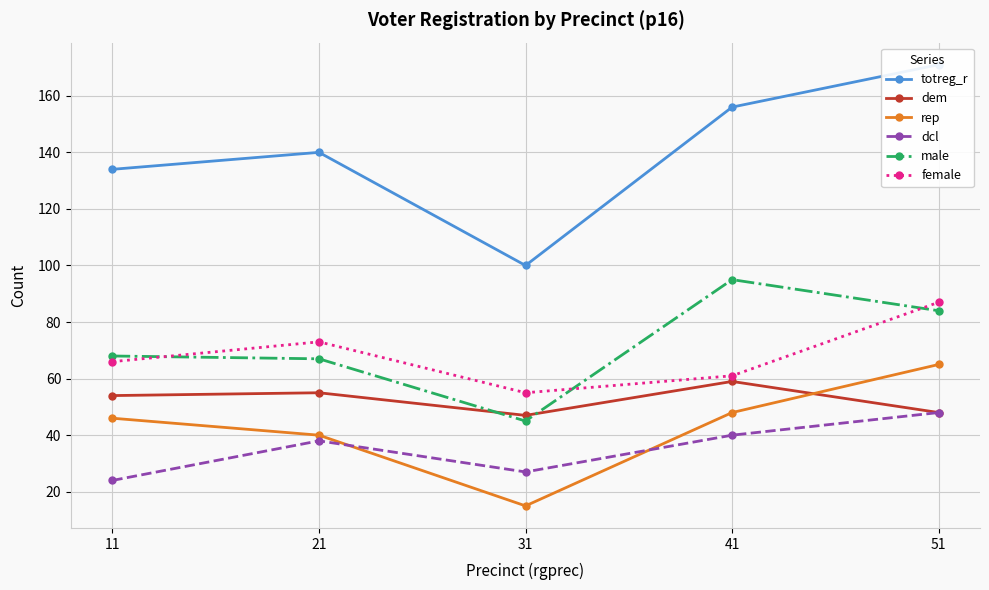

Reading left to right, list all the values displayed in this chart.

totreg_r: 134	140	100	156	171
dem: 54	55	47	59	48
rep: 46	40	15	48	65
dcl: 24	38	27	40	48
male: 68	67	45	95	84
female: 66	73	55	61	87